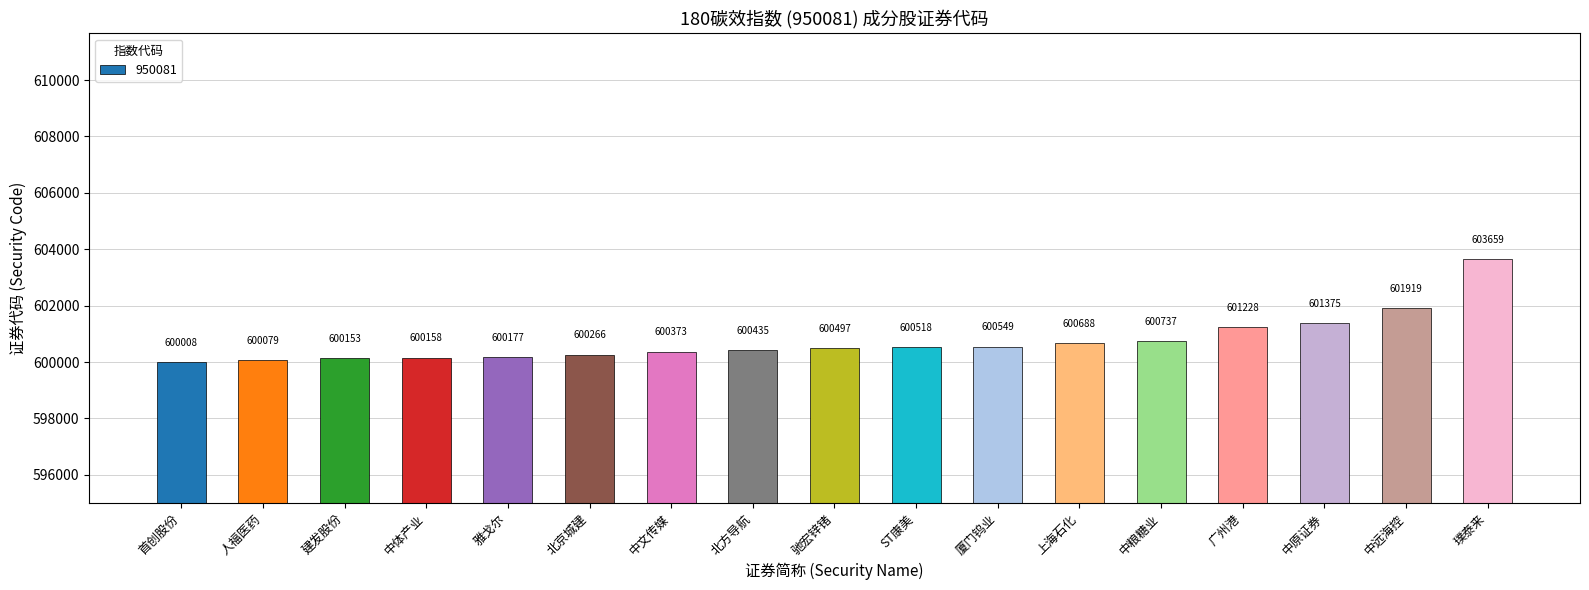

How many values are below 600497?

8